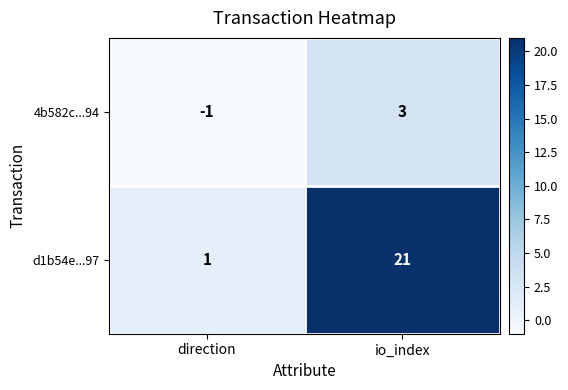

Is it true that 4b582c...94 equals 5 at io_index?

False